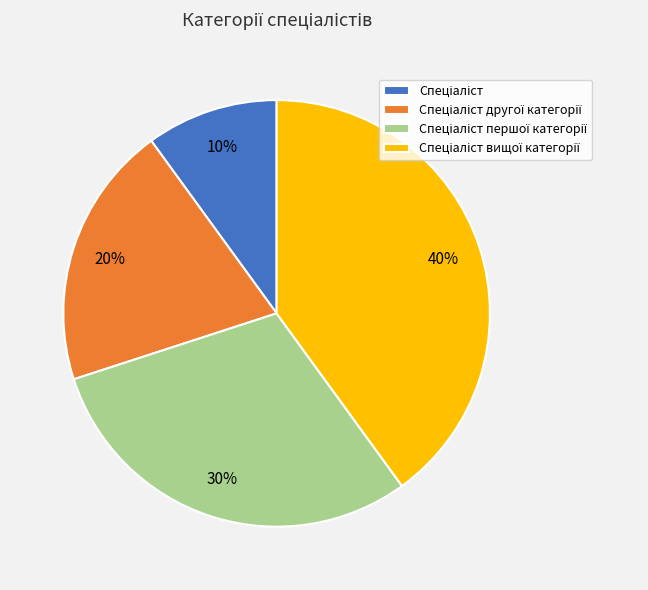

To the nearest percent, what is the average slice percentage?

25%